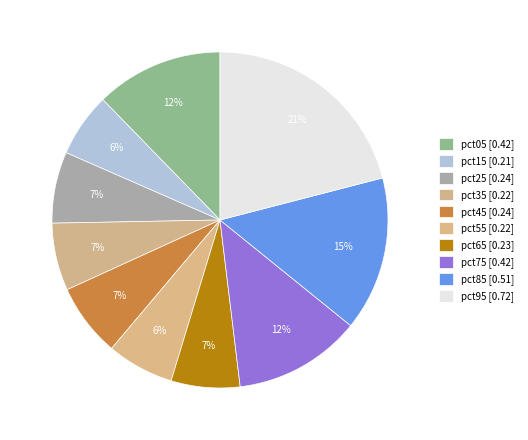

Does pct35 represent more than half of the total?

No